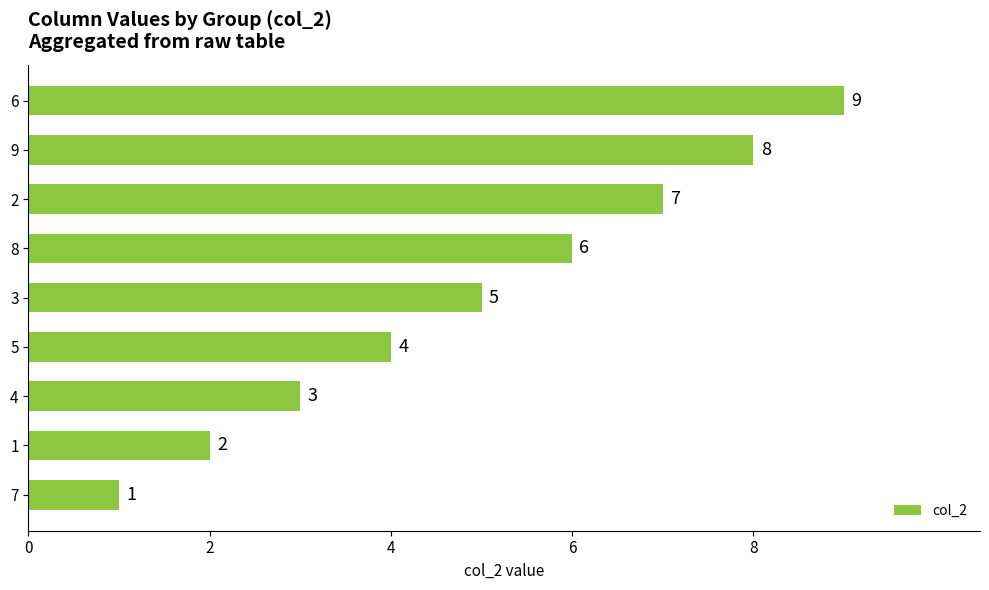

List the labels in order of value, smallest first.

7, 1, 4, 5, 3, 8, 2, 9, 6